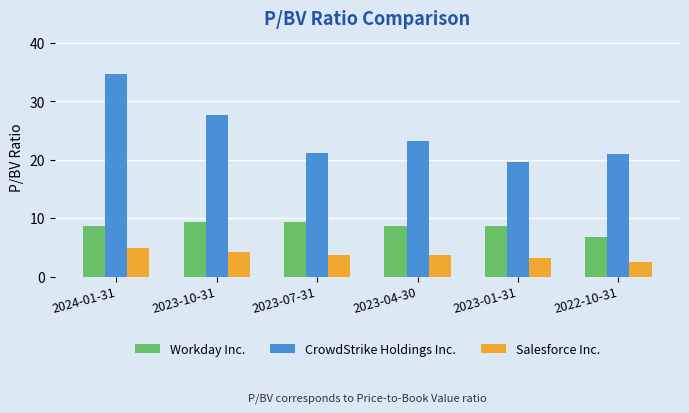

Where does the Salesforce Inc. series first go above 3?

2024-01-31